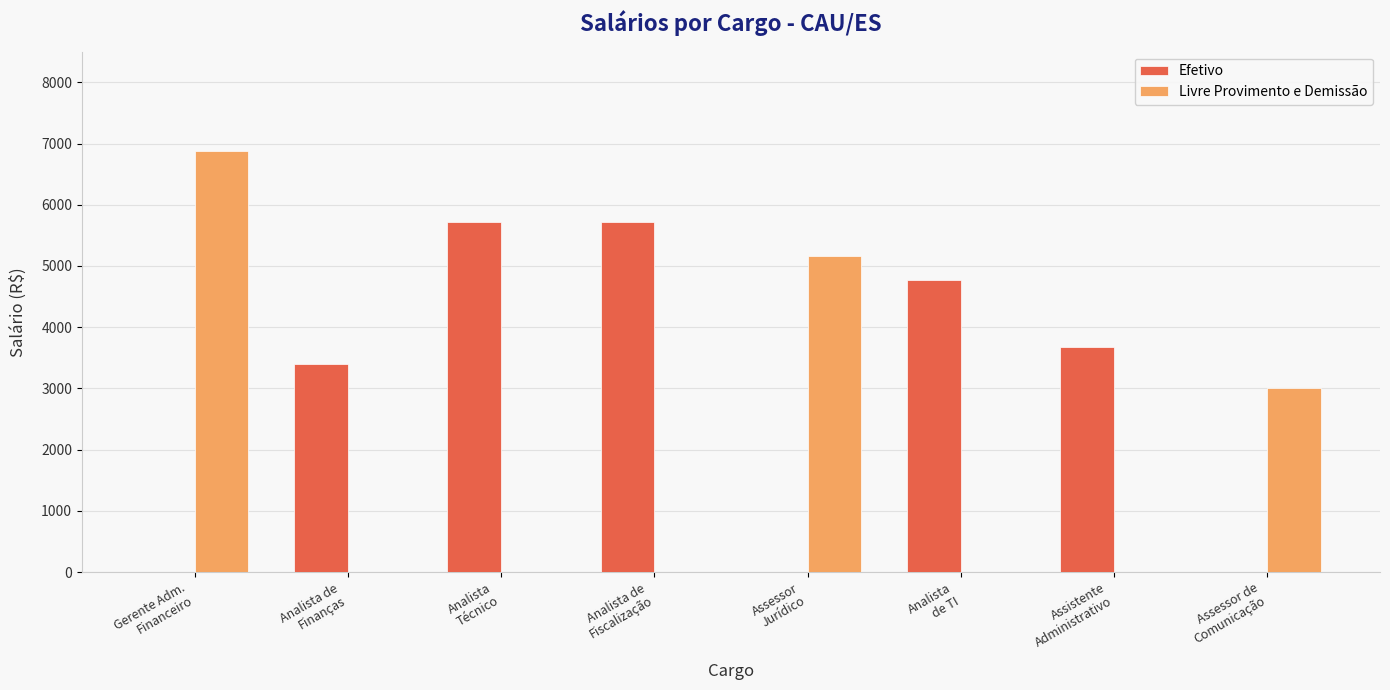

What are all the series names shown in the legend?

Efetivo, Livre Provimento e Demissão